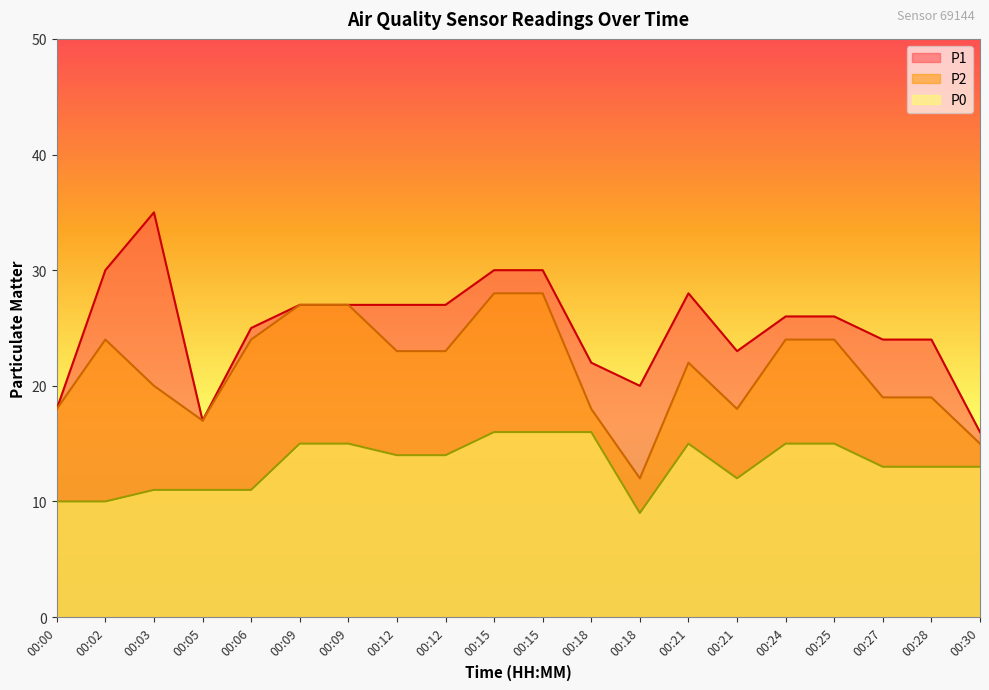

True or false: P1 has a value of 42 at 00:15.

False